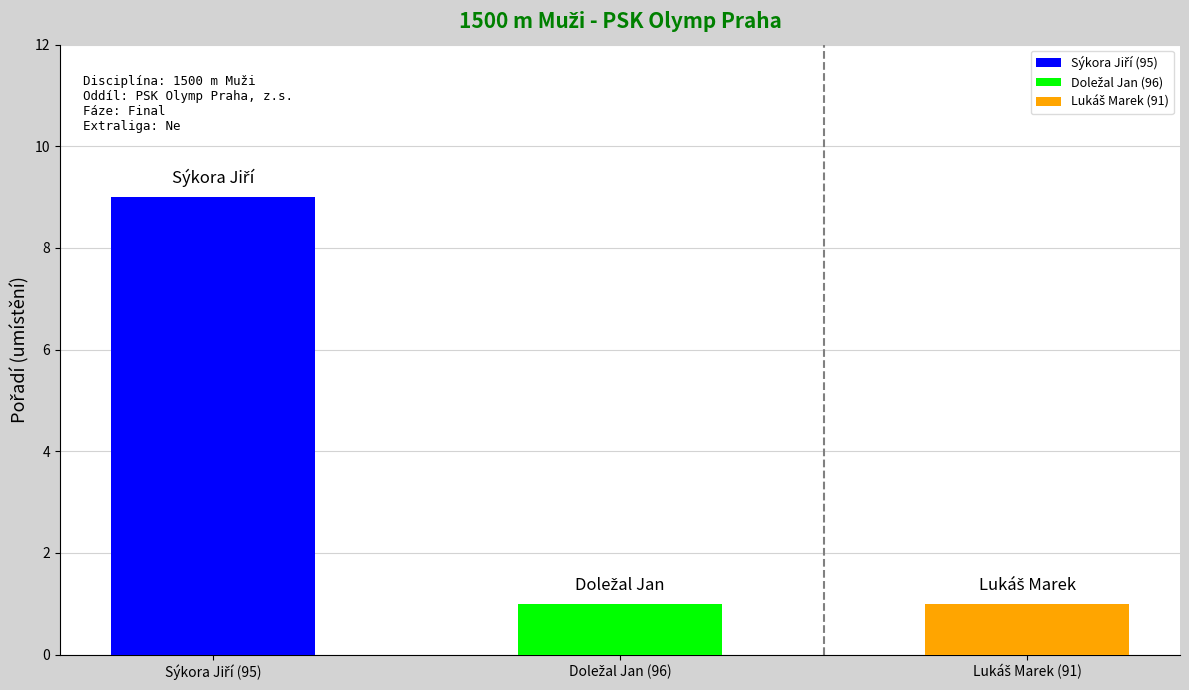

Count the values in the range 1 to 9.

3